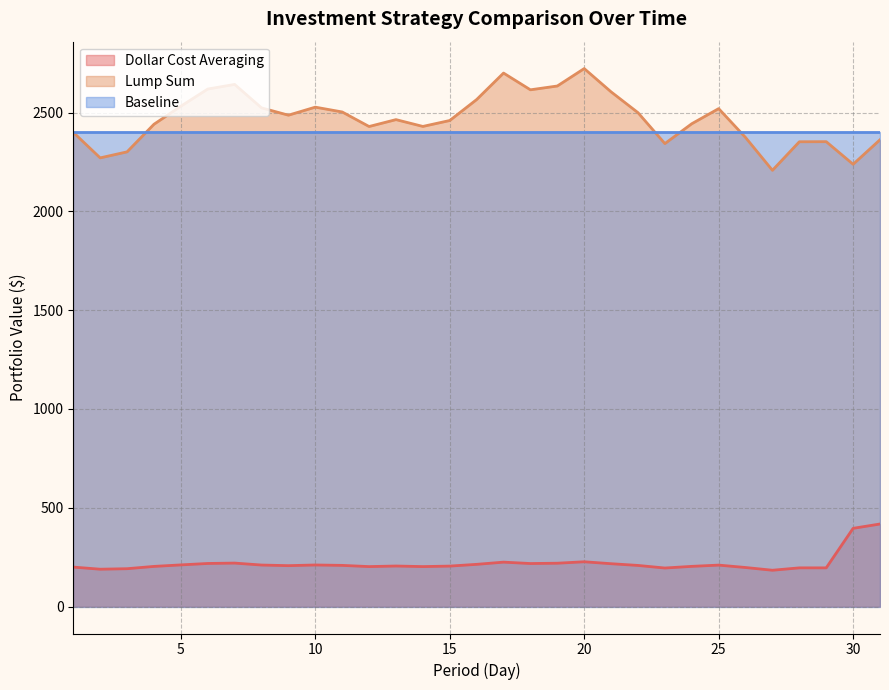

Read the Dollar Cost Averaging value at 23.

195.3